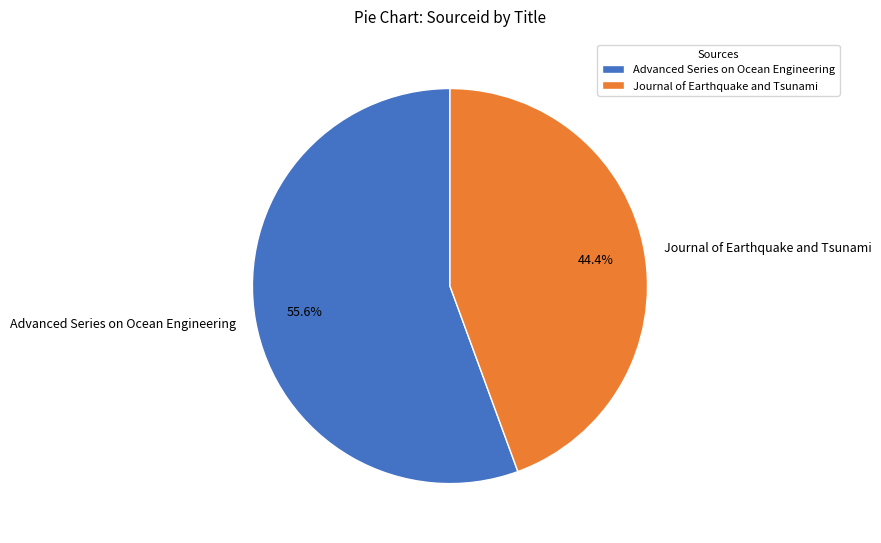

Is it true that Advanced Series on Ocean Engineering is 61% of the pie?

False